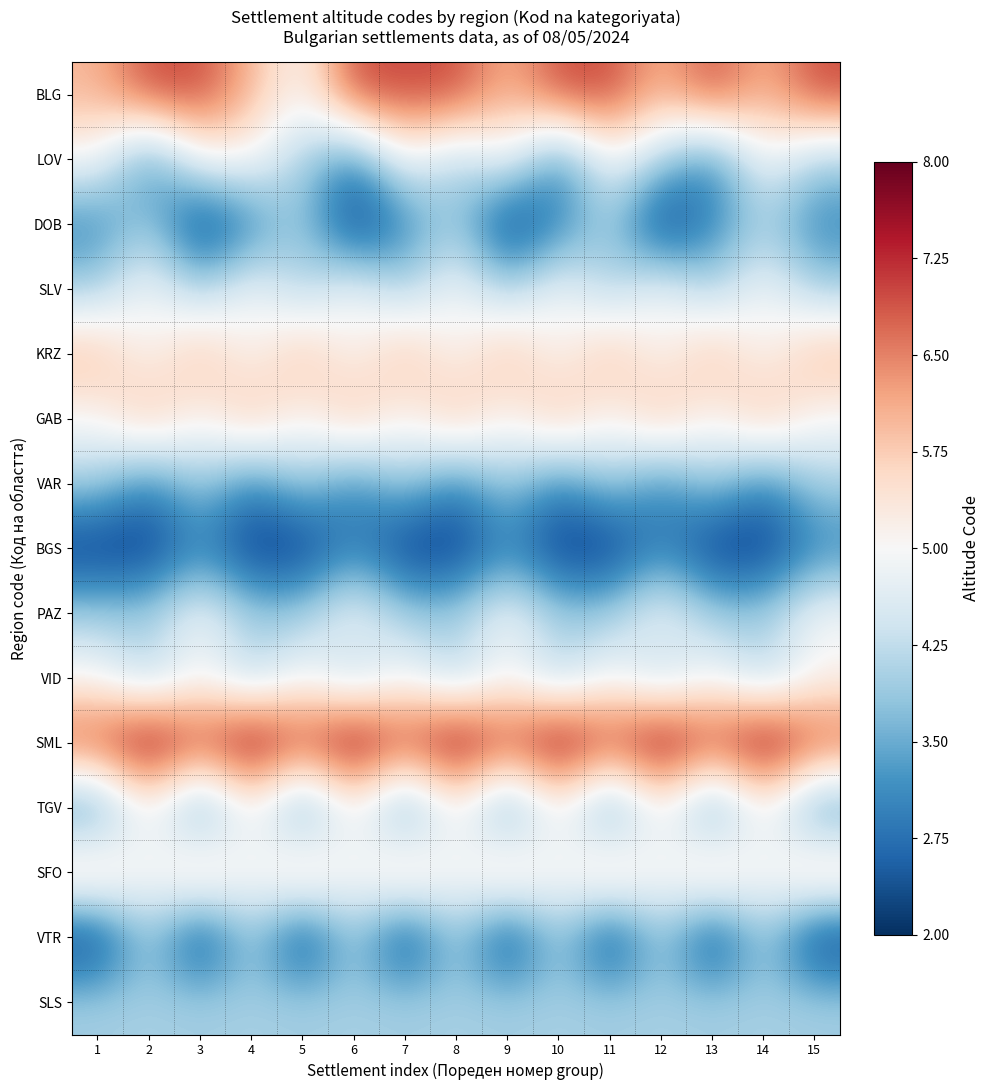

At which category is the sum across all series the highest?

8